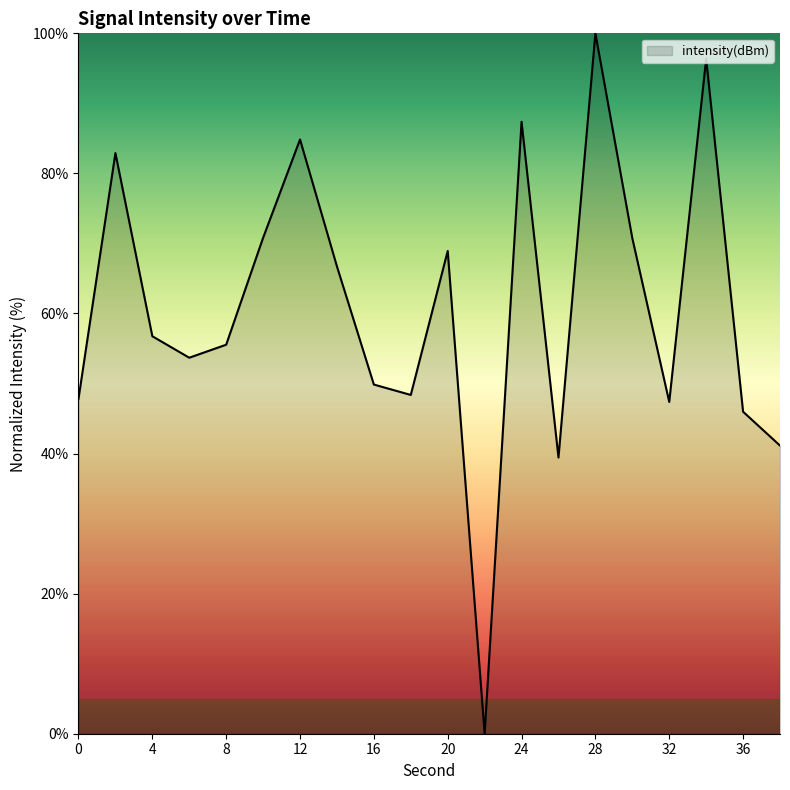

What is the greatest value displayed?

100.0